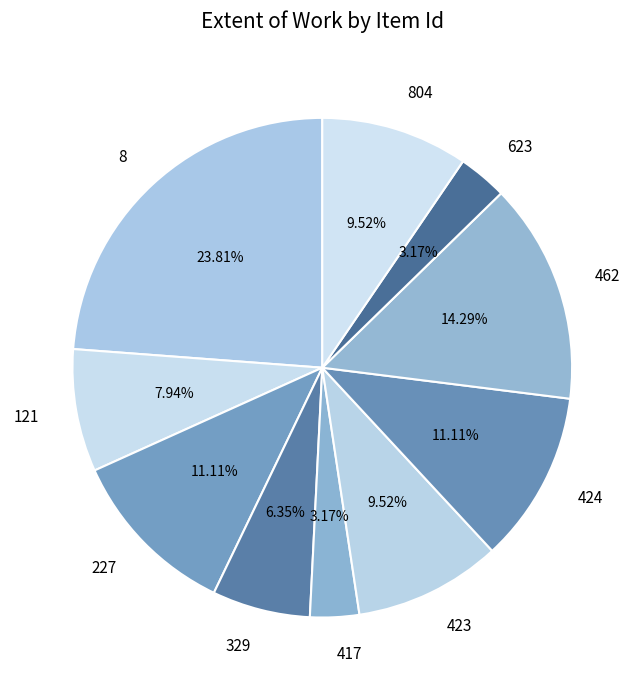

To the nearest percent, what is the combined percentage of 8 and 424?

35%